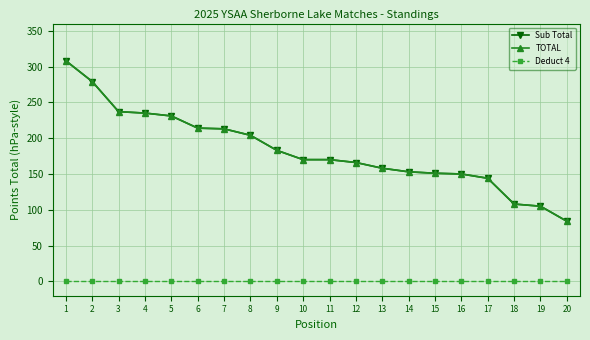

How many series are shown in this chart?

3